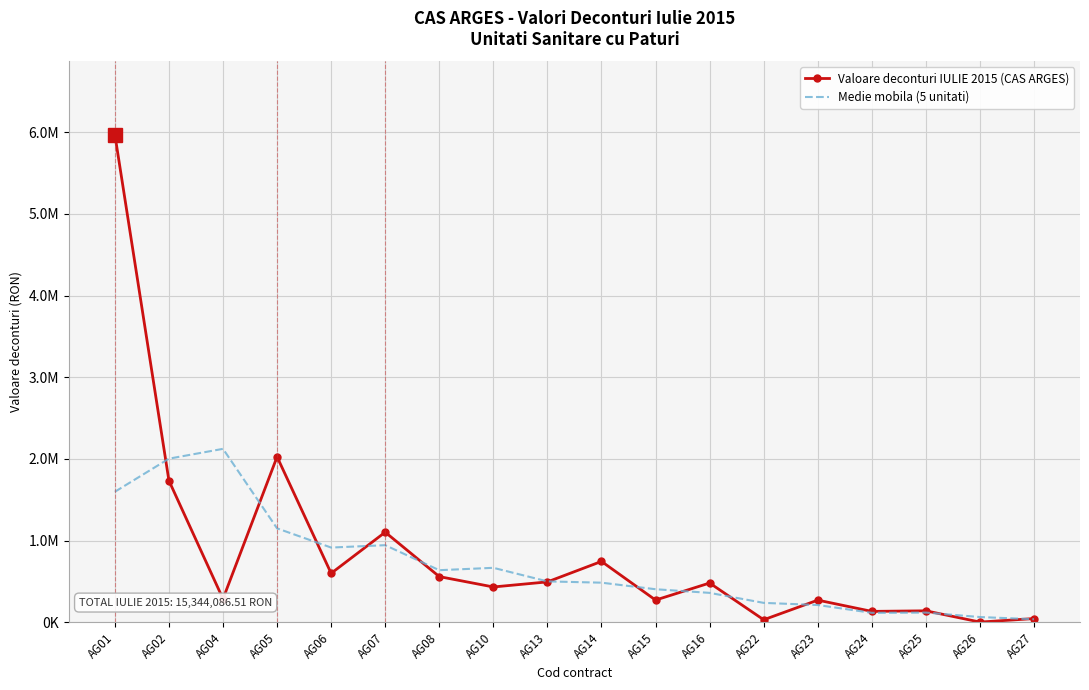

In Medie mobila (5 unitati), how many points are higher than both neighbors (excluding endpoints)?

4